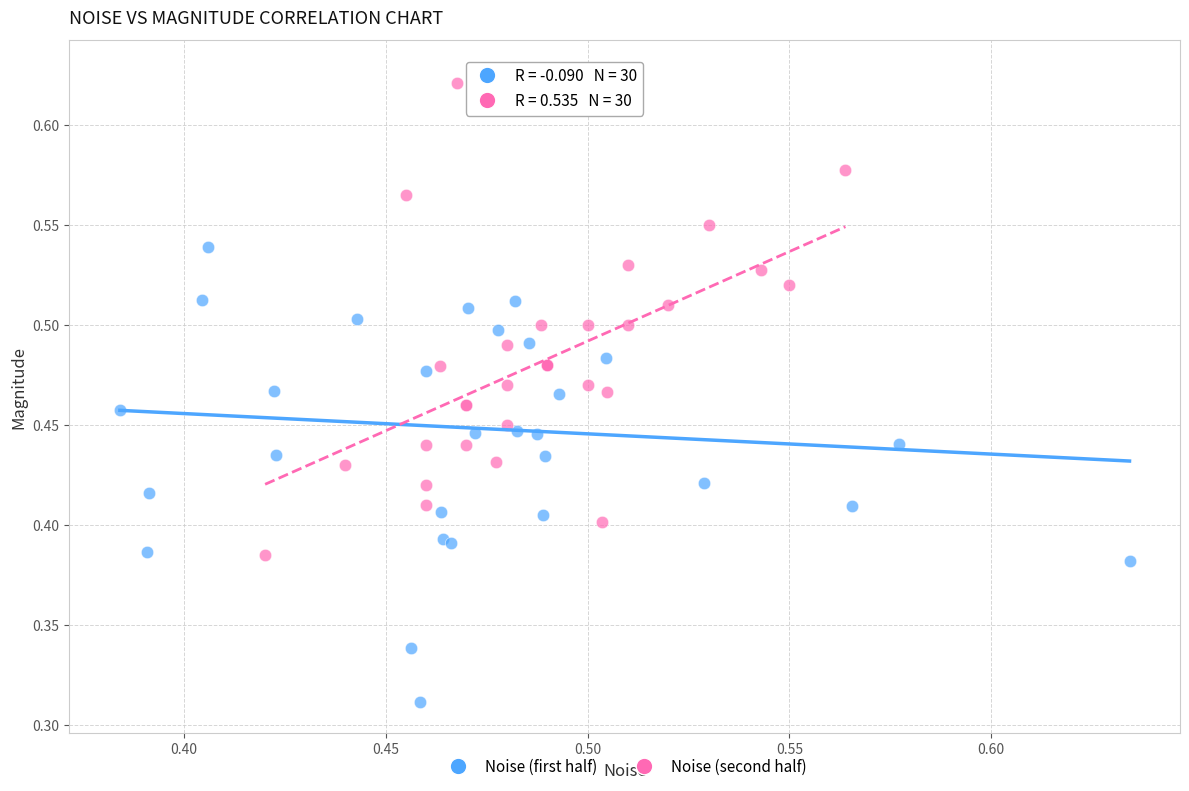

What are all the series names shown in the legend?

Noise (first half), Noise (second half)